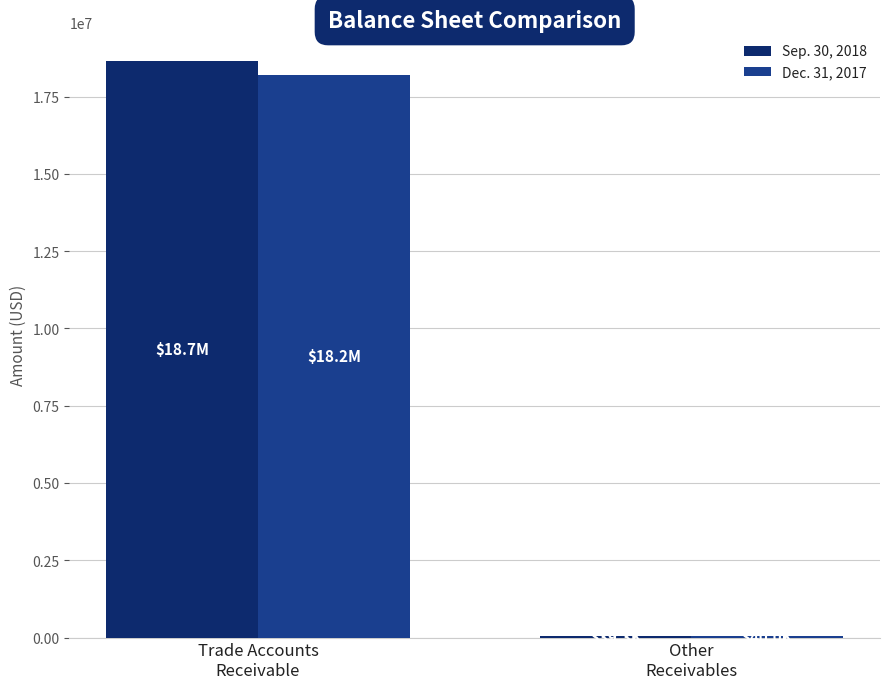

What is the sum of all Sep. 30, 2018 values?

18697813